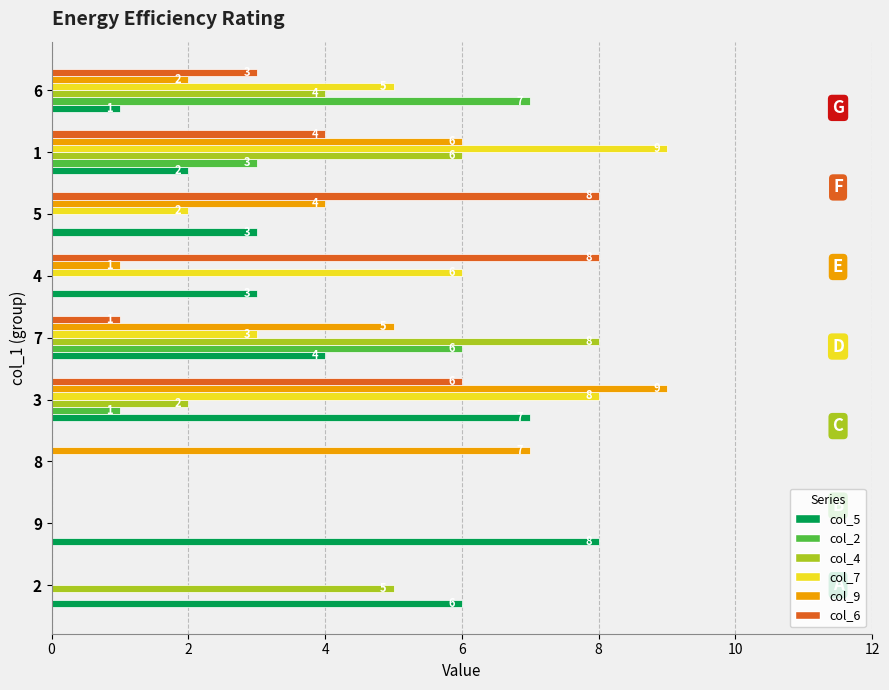

Which series changed the most between 9 and 1?

col_7